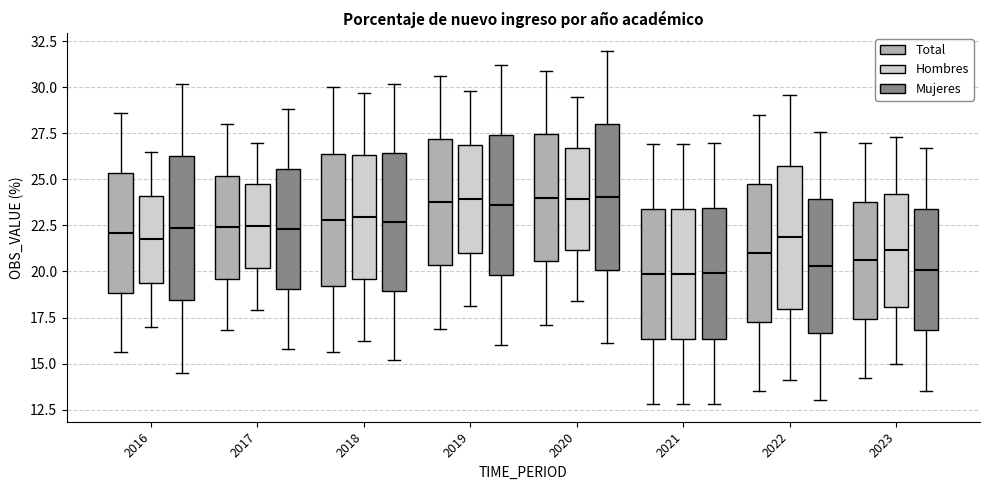

Where does the lower whisker of the box for 2017 (Mujeres) end on the y-axis? The values are not printed on the chart, so give them approximately, as read against the axis.

16.0